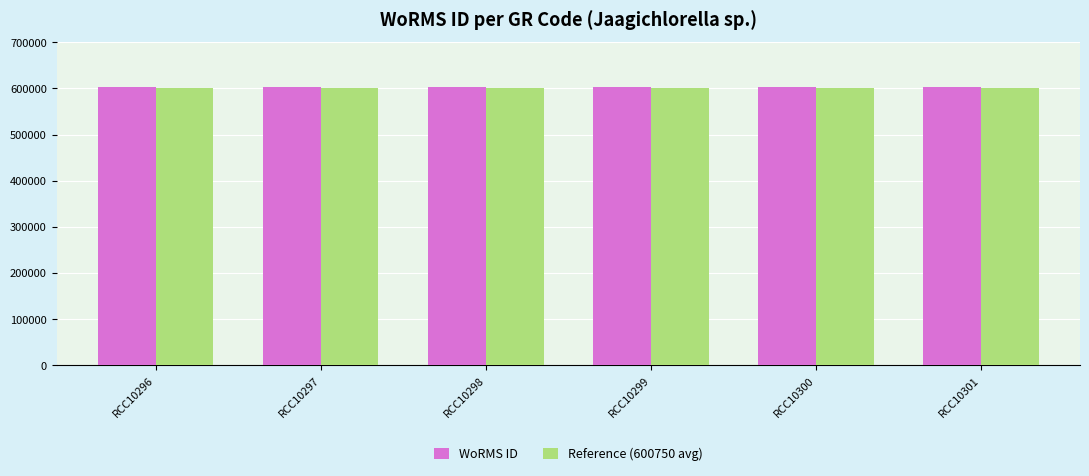

Reading left to right, extract all data points from this chart.

WoRMS ID: 602750	602750	602750	602750	602750	602750
Reference (600750 avg): 600000	600000	600000	600000	600000	600000